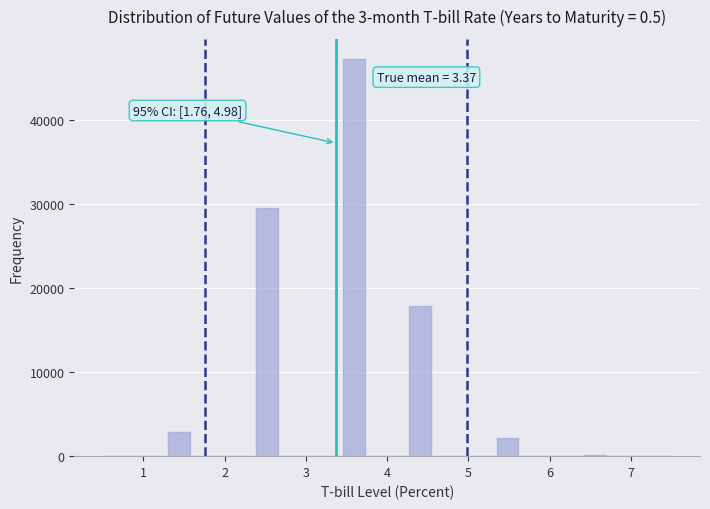

Around what value on the x-axis is the tallest bar? Give the approximate position of its centre, as read against the axis.

3.6